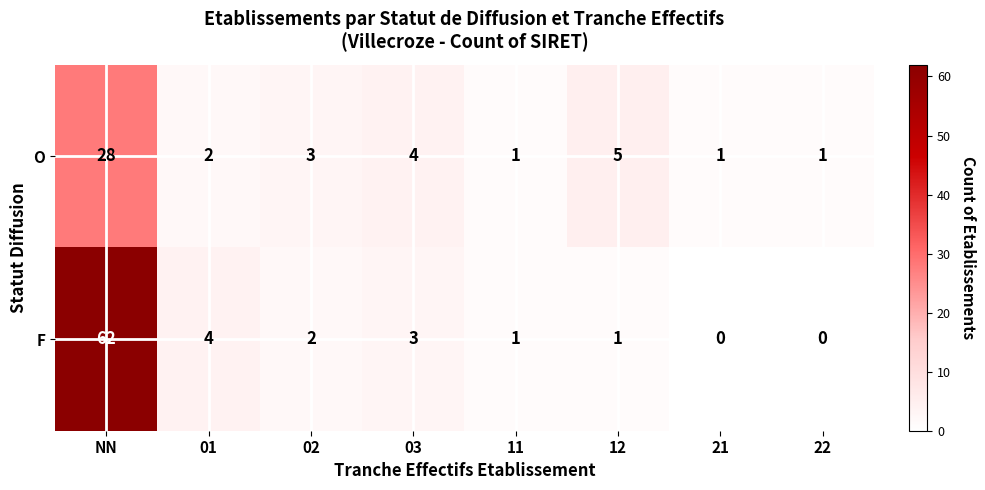

What is the difference between the highest and lowest values at NN?

34